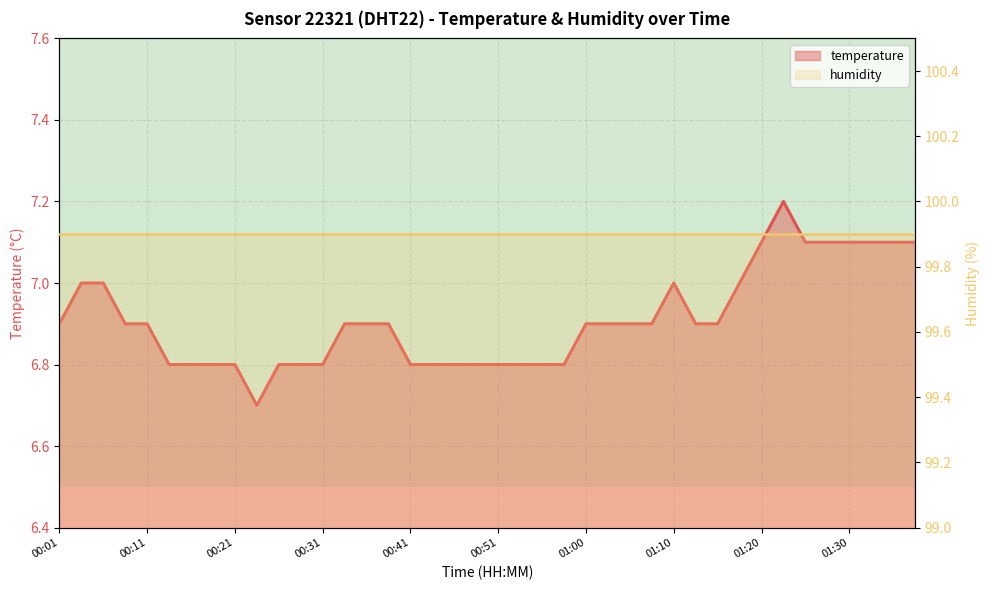

Which category has the highest value in the humidity series?

00:01